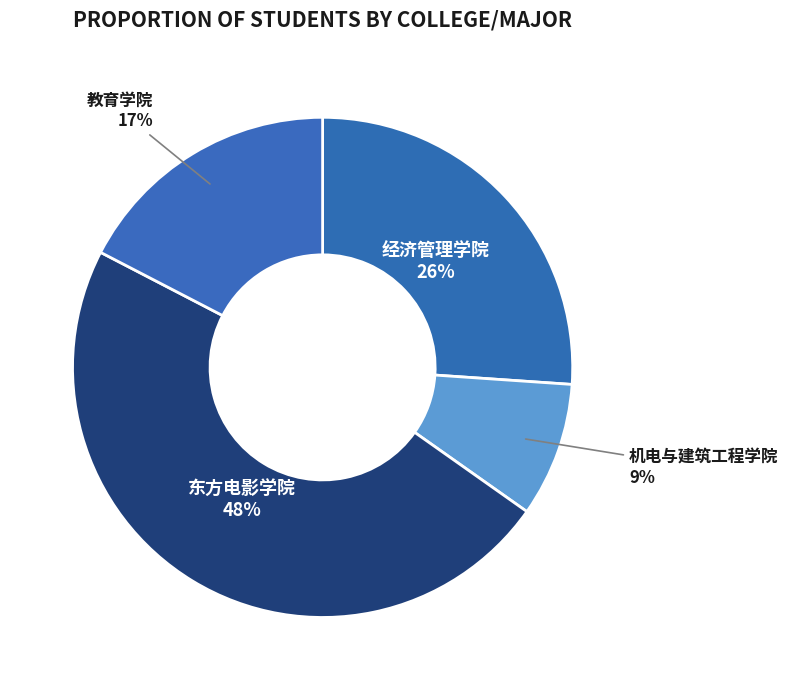

Which category has the smallest portion of the pie?

机电与建筑工程学院